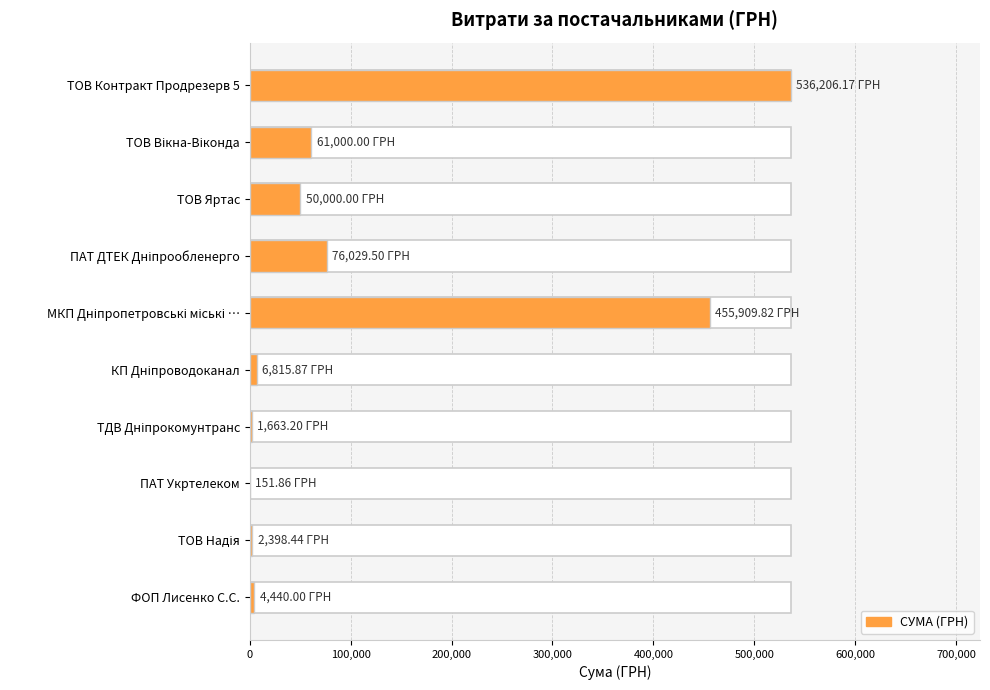

The chart shows a value of 212372.9 at МКП Дніпропетровські міські …. True or false?

False